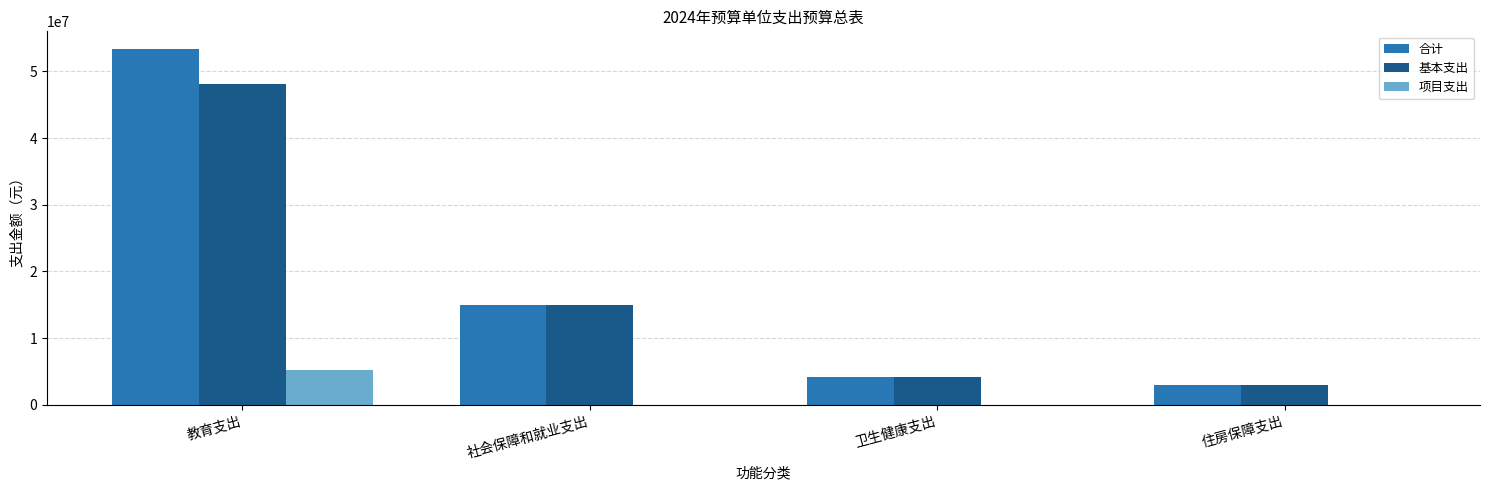

Which category has the highest value in the 合计 series?

教育支出